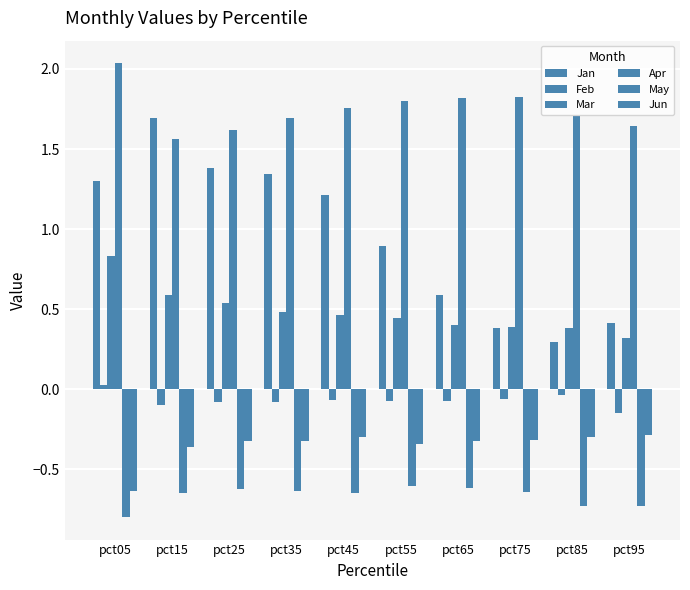

At which label is Apr closest to 1?

pct15